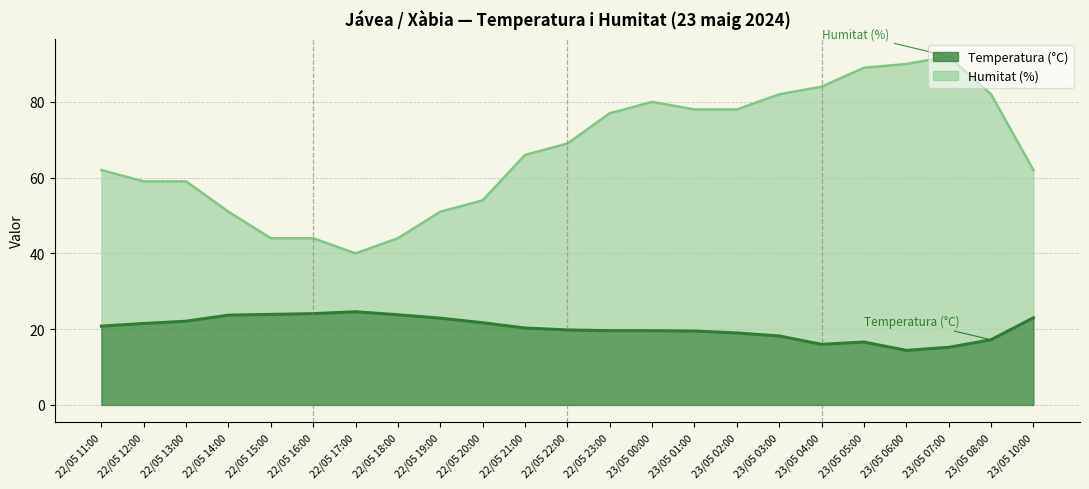

True or false: Humitat (%) and Temperatura (°C) cross at least once.

False